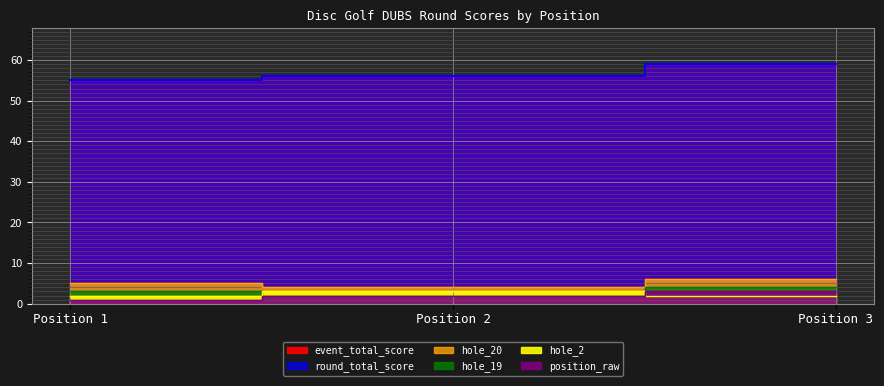

How many data points in position_raw are less than 2?

1